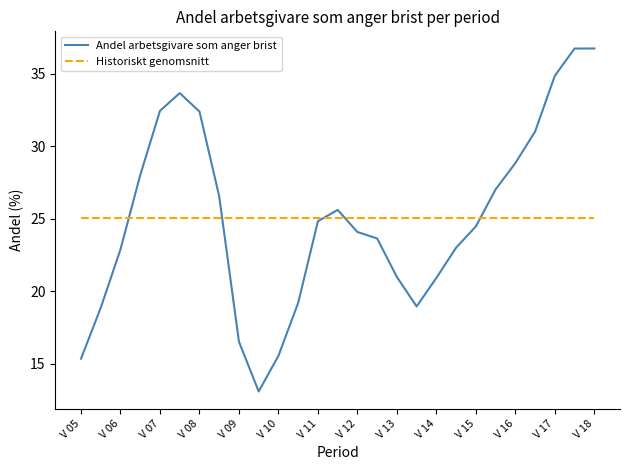

Rank the series by their maximum value, from highest to lowest.

Andel arbetsgivare som anger brist, Historiskt genomsnitt